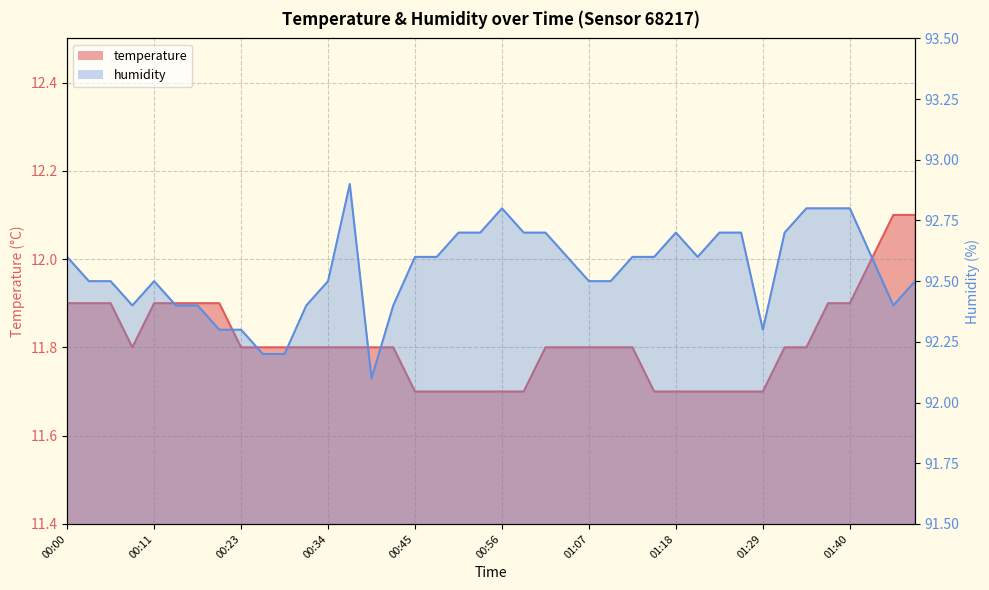

What is the label of the 21st point from the left?

00:56